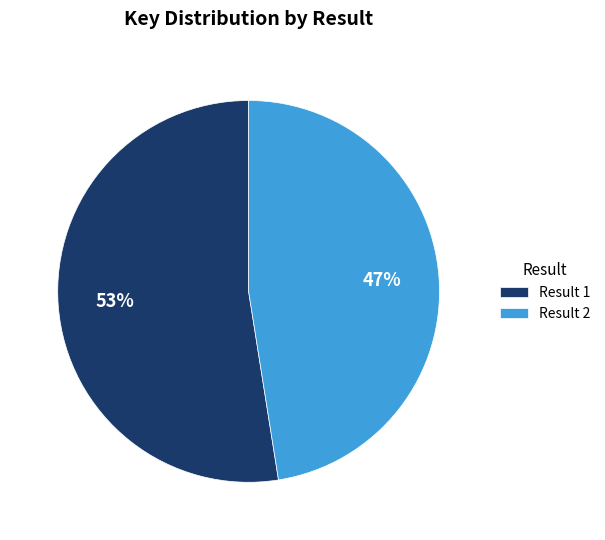

What percentage is the Result 1 slice, to the nearest percent?

53%